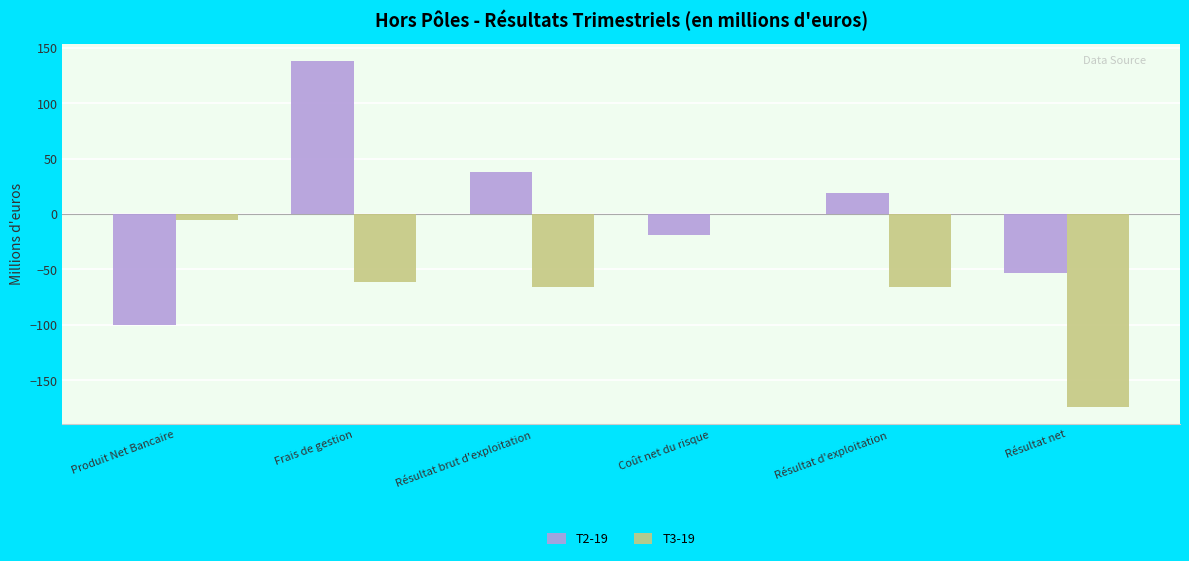

Which label corresponds to the largest value in the chart?

Frais de gestion